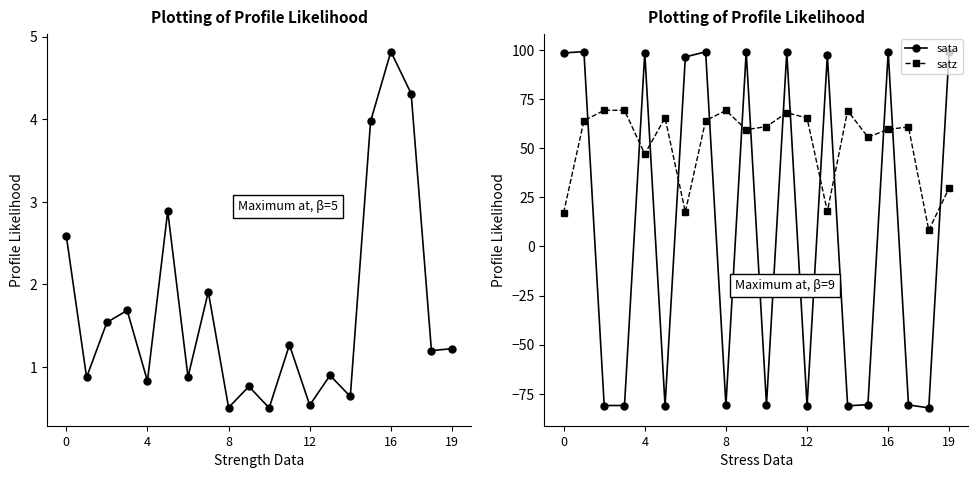

What is the average value of the satz series?

52.0